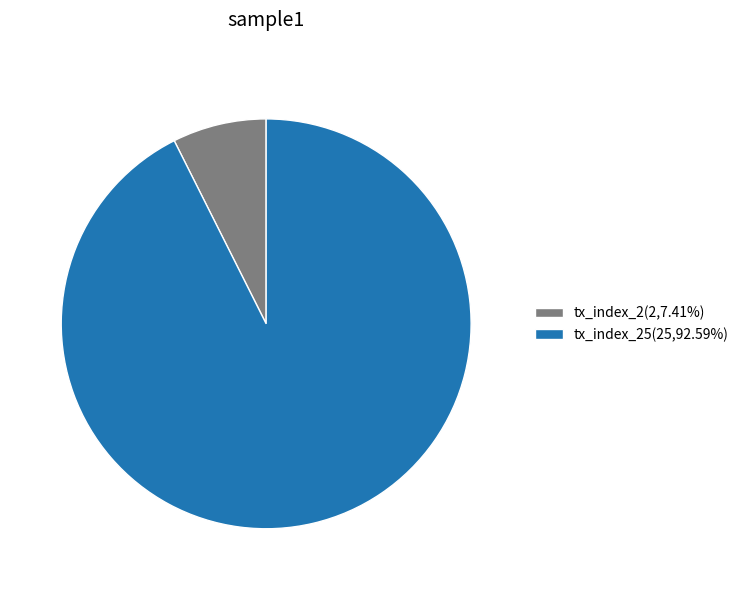

Combined, do tx_index_2(2,7.41%) and tx_index_25(25,92.59%) account for over 50%?

Yes